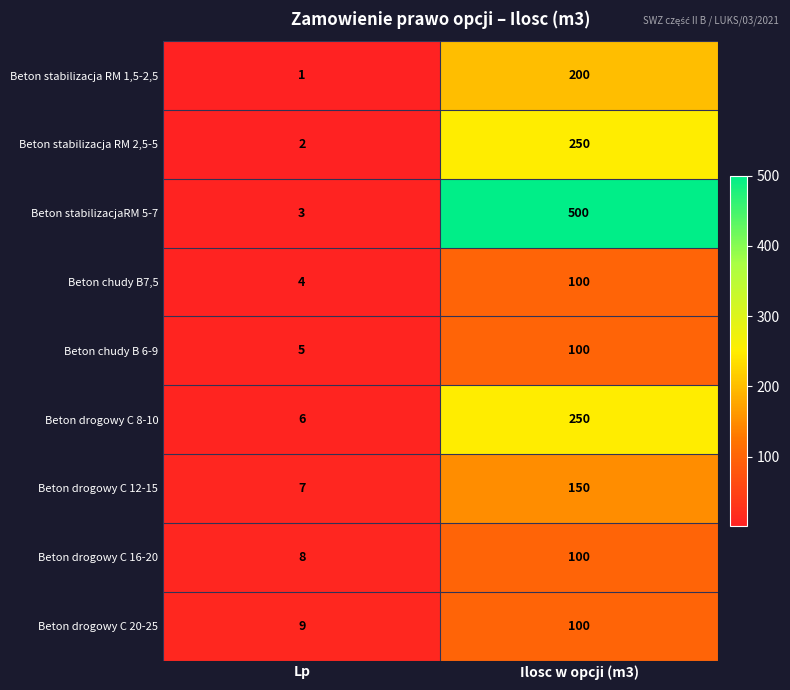

What is the approximate value of Beton drogowy C 8-10 at Ilosc w opcji (m3), to the nearest 50?

250